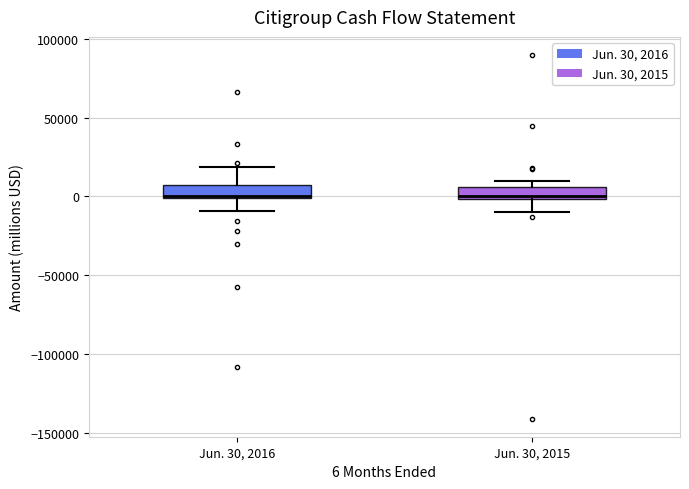

Where is the lower edge of the box for Jun. 30, 2015 on the y-axis? The values are not printed on the chart, so give them approximately, as read against the axis.

0